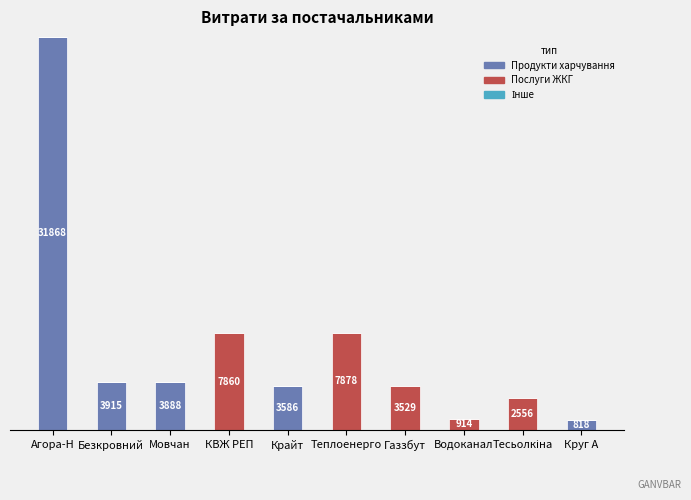

At which label does Продукти харчування reach its peak?

Агора-Н